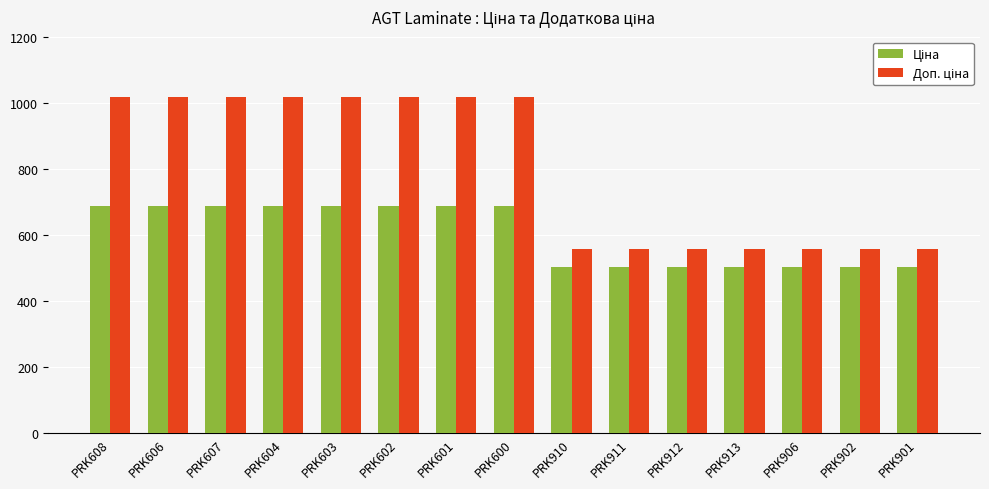

What is the maximum value shown in the chart?

1017.2